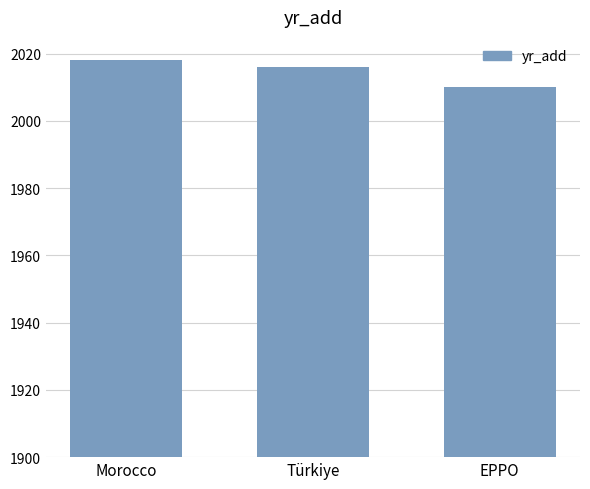

How many values are between 2010 and 2018?

3